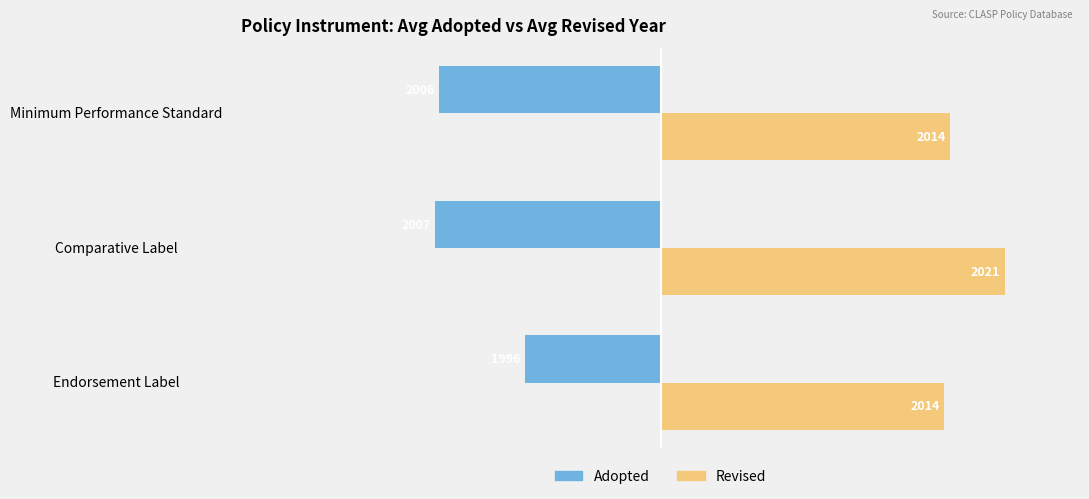

What are all the series names shown in the legend?

Adopted, Revised